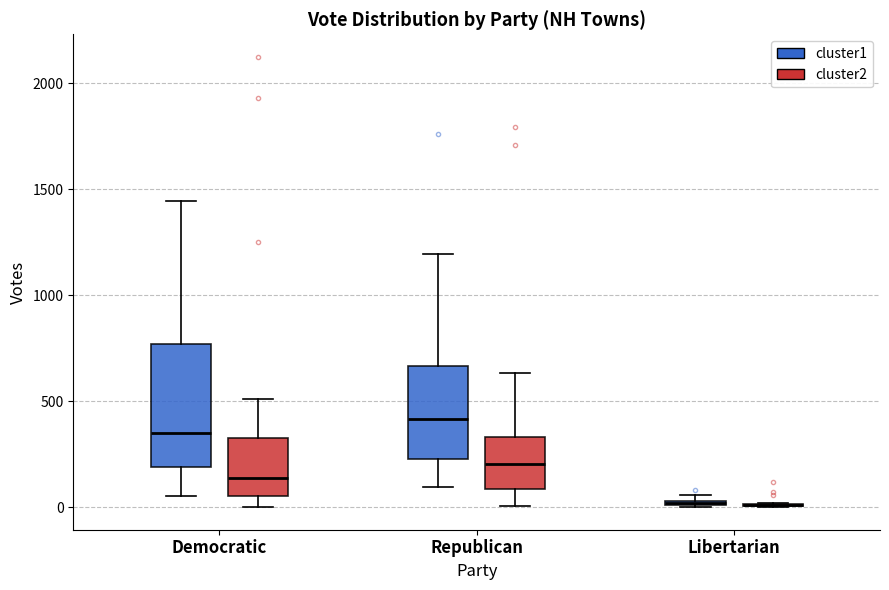

Where is the lower edge of the box for Republican (cluster1) on the y-axis? The values are not printed on the chart, so give them approximately, as read against the axis.

250